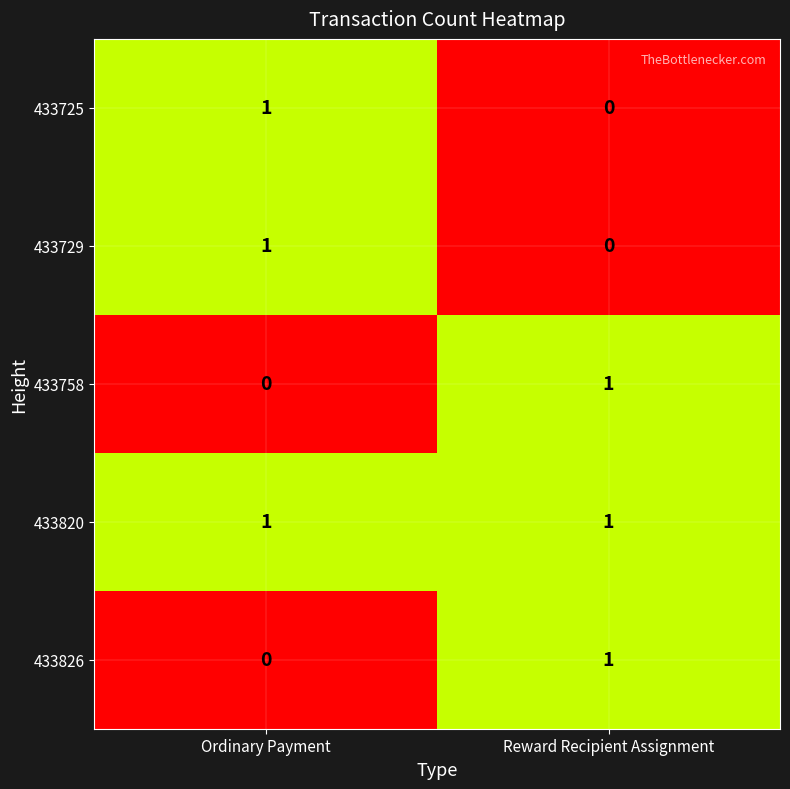

Is it true that 433729 equals 0 at Ordinary Payment?

False